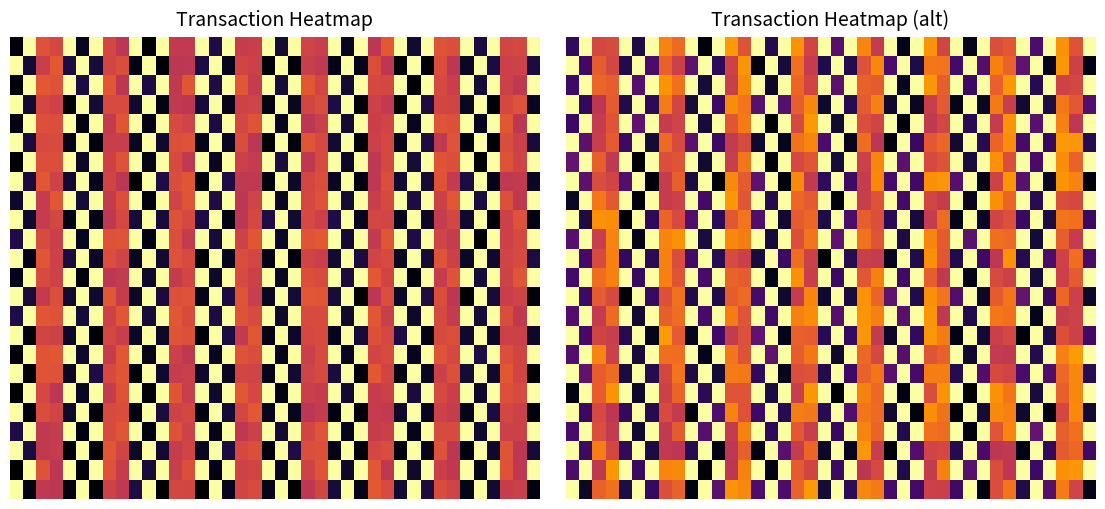

At which category does the chart reach its peak across all series?

1